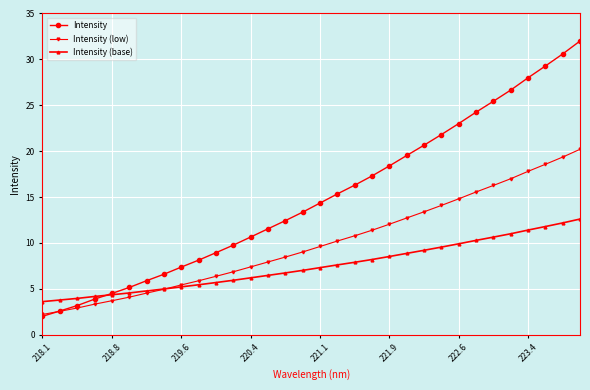

What is the minimum value for Intensity (low)?

2.2